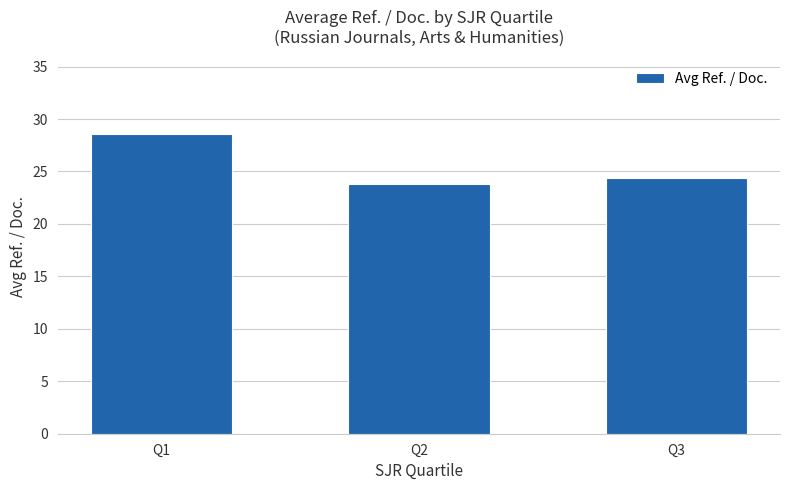

What is the sum of the values at Q1 and Q3?

53.0